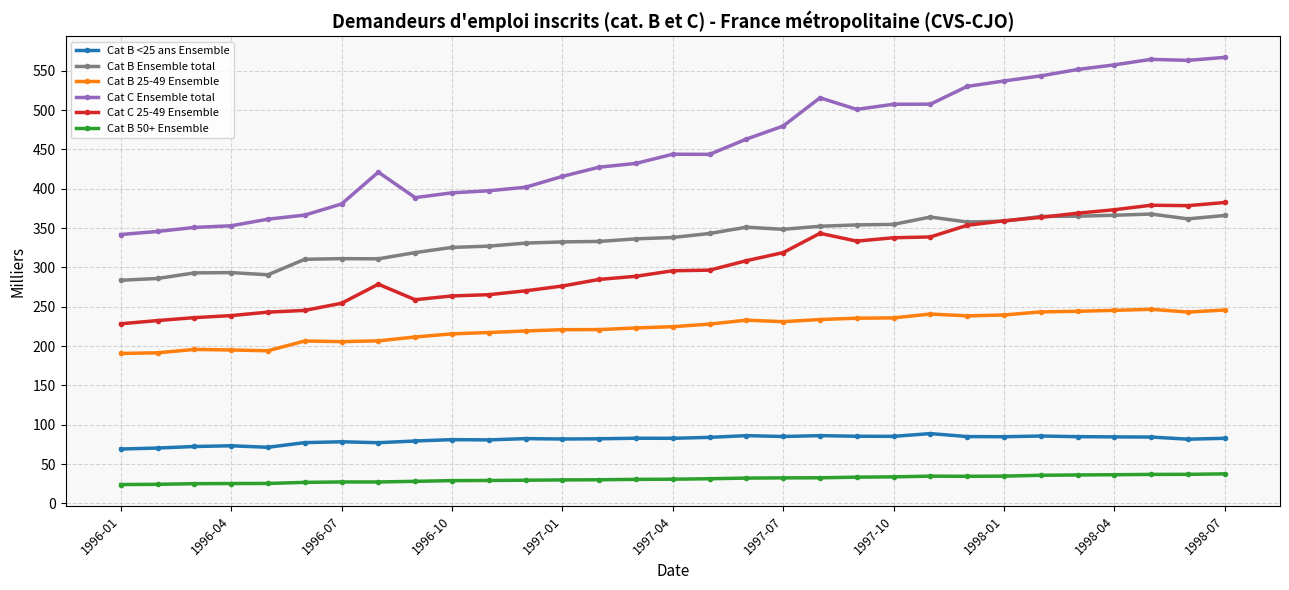

What is the difference between the maximum and minimum values in the Cat B Ensemble total series?

84.2